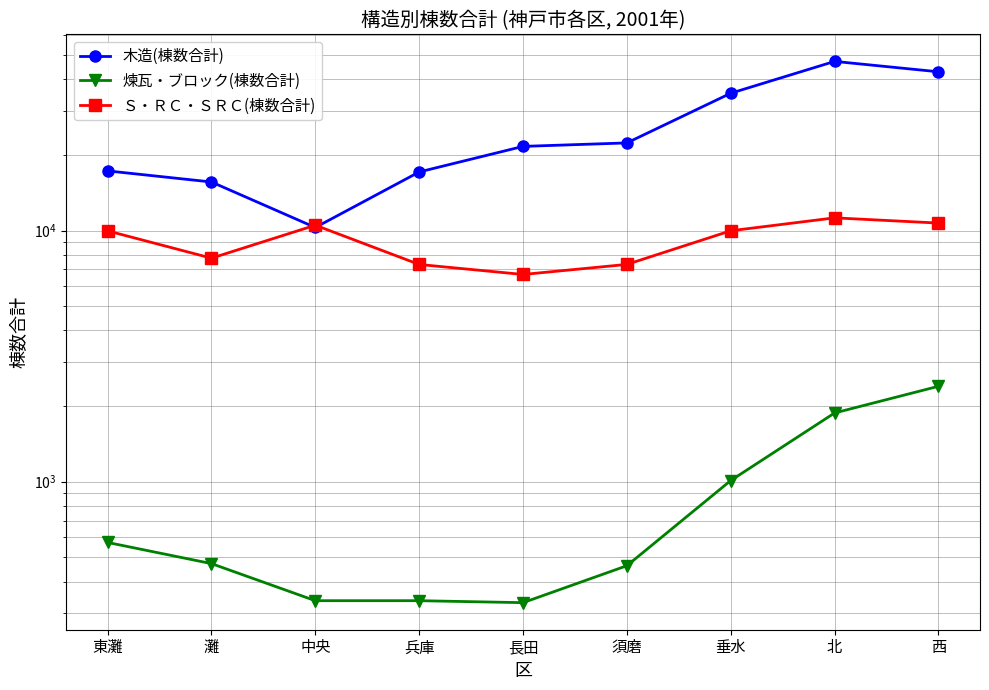

What are all the series names shown in the legend?

木造(棟数合計), 煉瓦・ブロック(棟数合計), Ｓ・ＲＣ・ＳＲＣ(棟数合計)